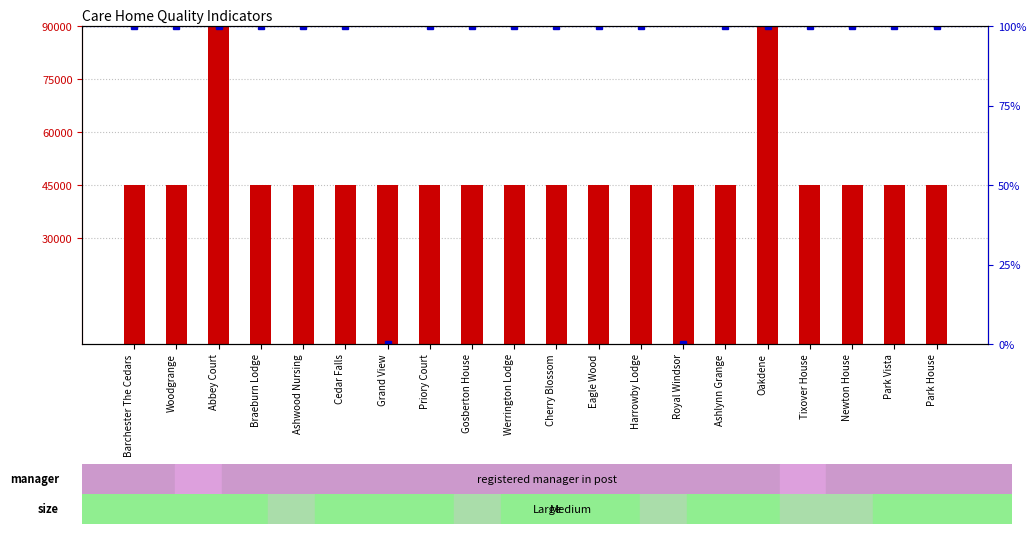

What is the total value across all series at Royal Windsor?

45000